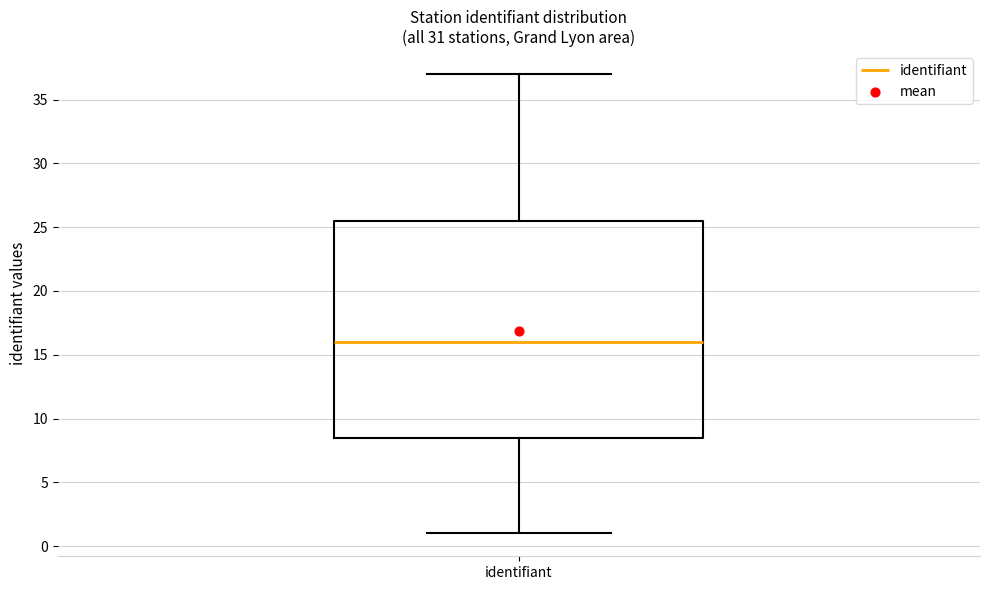

Where does the lower whisker of the box for identifiant end on the y-axis? The values are not printed on the chart, so give them approximately, as read against the axis.

1.0